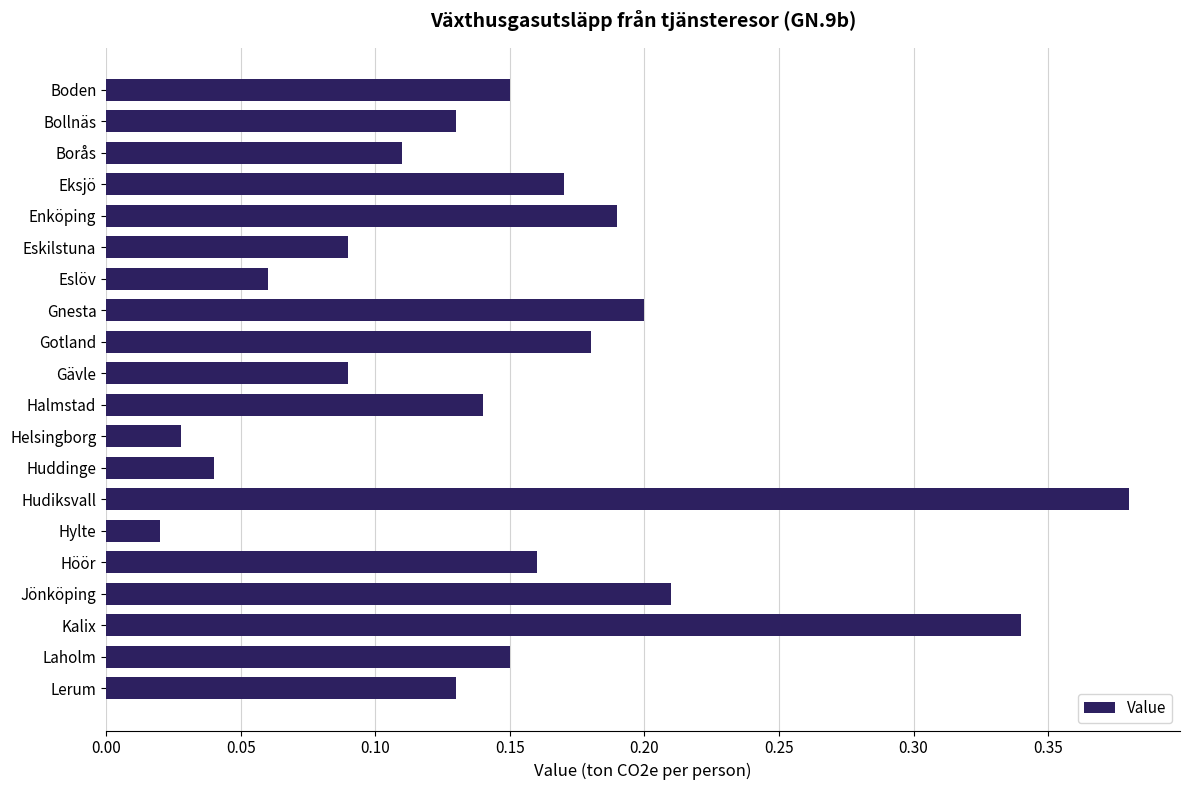

What is the label of the 2nd bar from the top?

Bollnäs